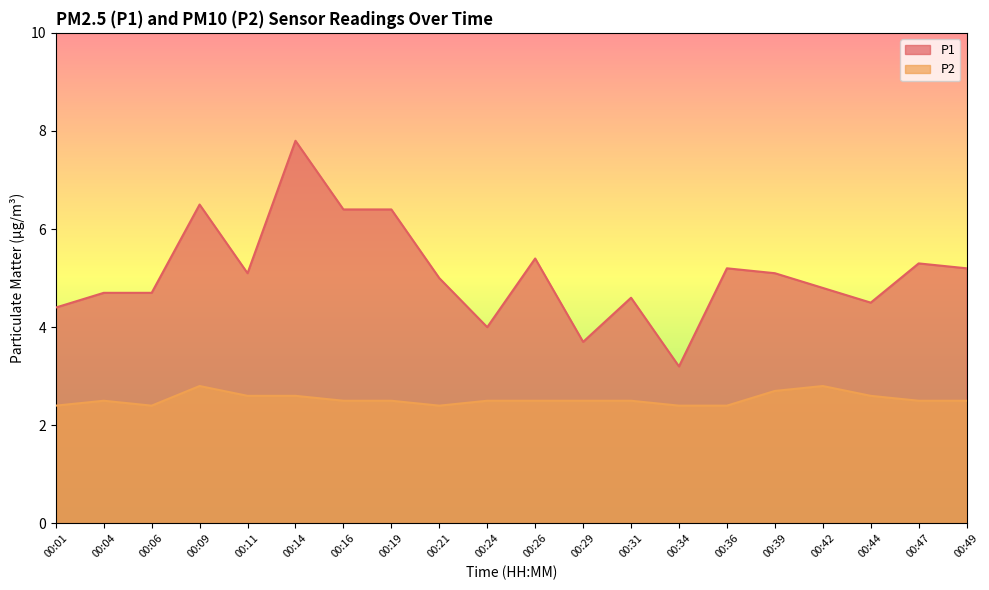

What is the value of the P1 point at the 7th from the left?

6.4